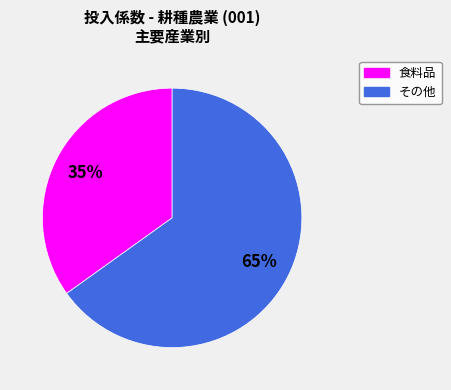

To the nearest percent, what is the average slice percentage?

50%